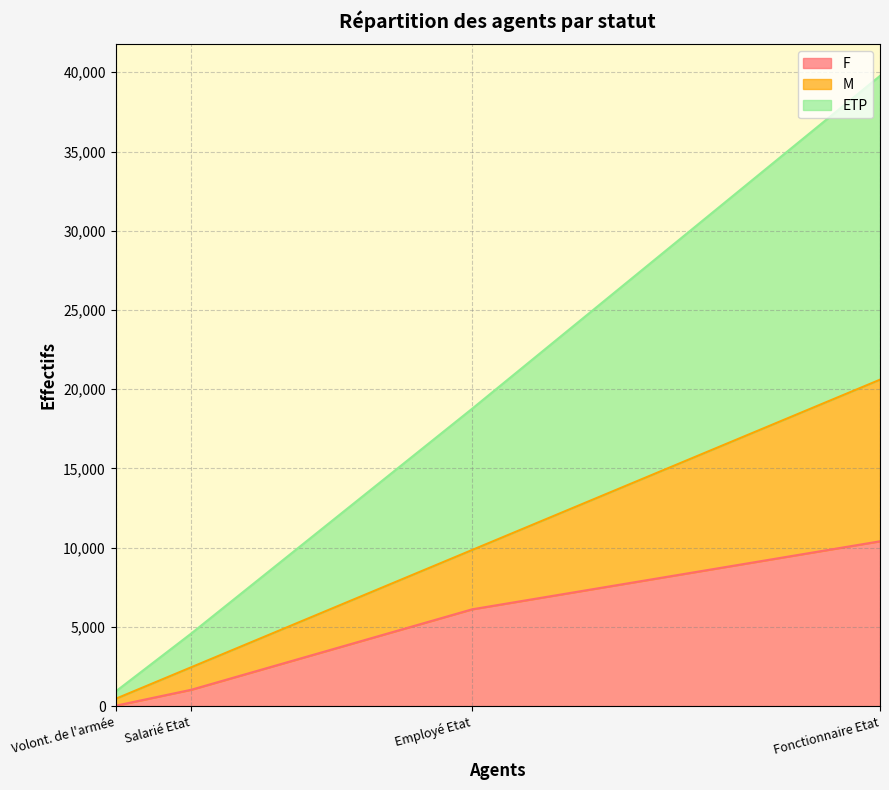

What is the approximate value of F at Fonctionnaire Etat?

10403.0